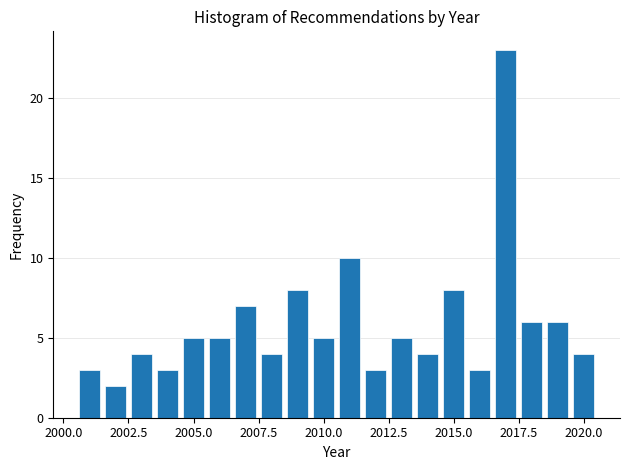

Read against the x-axis, roughly where is the centre of the tallest bar?

2017.0